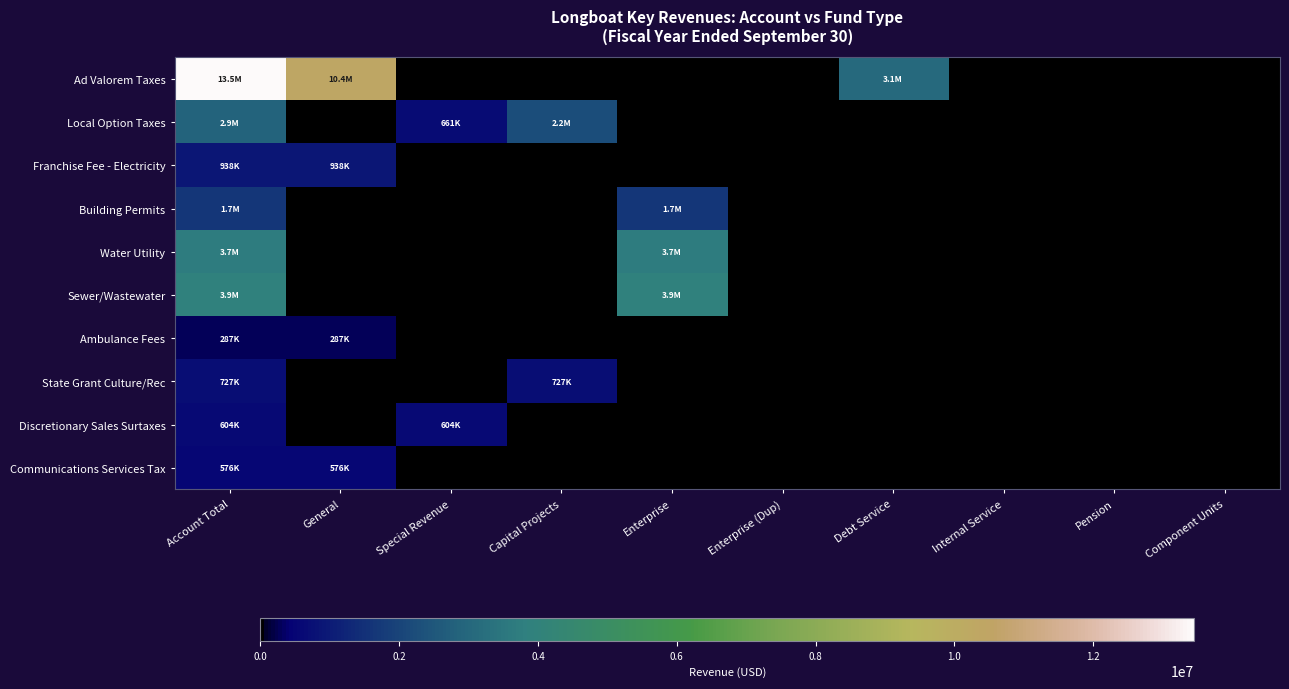

Reading left to right, transcribe all the data shown in this chart.

Ad Valorem Taxes: Account Total=13454695	General=10363035	Special Revenue=0	Capital Projects=0	Enterprise=0	Enterprise (Dup)=0	Debt Service=3091660	Internal Service=0	Pension=0	Component Units=0
Local Option Taxes: Account Total=2870531	General=0	Special Revenue=661694	Capital Projects=2208837	Enterprise=0	Enterprise (Dup)=0	Debt Service=0	Internal Service=0	Pension=0	Component Units=0
Franchise Fee - Electricity: Account Total=938891	General=938891	Special Revenue=0	Capital Projects=0	Enterprise=0	Enterprise (Dup)=0	Debt Service=0	Internal Service=0	Pension=0	Component Units=0
Building Permits: Account Total=1654883	General=0	Special Revenue=0	Capital Projects=0	Enterprise=1654883	Enterprise (Dup)=0	Debt Service=0	Internal Service=0	Pension=0	Component Units=0
Water Utility: Account Total=3688242	General=0	Special Revenue=0	Capital Projects=0	Enterprise=3688242	Enterprise (Dup)=0	Debt Service=0	Internal Service=0	Pension=0	Component Units=0
Sewer/Wastewater: Account Total=3929704	General=0	Special Revenue=0	Capital Projects=0	Enterprise=3929704	Enterprise (Dup)=0	Debt Service=0	Internal Service=0	Pension=0	Component Units=0
Ambulance Fees: Account Total=287835	General=287835	Special Revenue=0	Capital Projects=0	Enterprise=0	Enterprise (Dup)=0	Debt Service=0	Internal Service=0	Pension=0	Component Units=0
State Grant Culture/Rec: Account Total=727425	General=0	Special Revenue=0	Capital Projects=727425	Enterprise=0	Enterprise (Dup)=0	Debt Service=0	Internal Service=0	Pension=0	Component Units=0
Discretionary Sales Surtaxes: Account Total=604404	General=0	Special Revenue=604404	Capital Projects=0	Enterprise=0	Enterprise (Dup)=0	Debt Service=0	Internal Service=0	Pension=0	Component Units=0
Communications Services Tax: Account Total=576628	General=576628	Special Revenue=0	Capital Projects=0	Enterprise=0	Enterprise (Dup)=0	Debt Service=0	Internal Service=0	Pension=0	Component Units=0